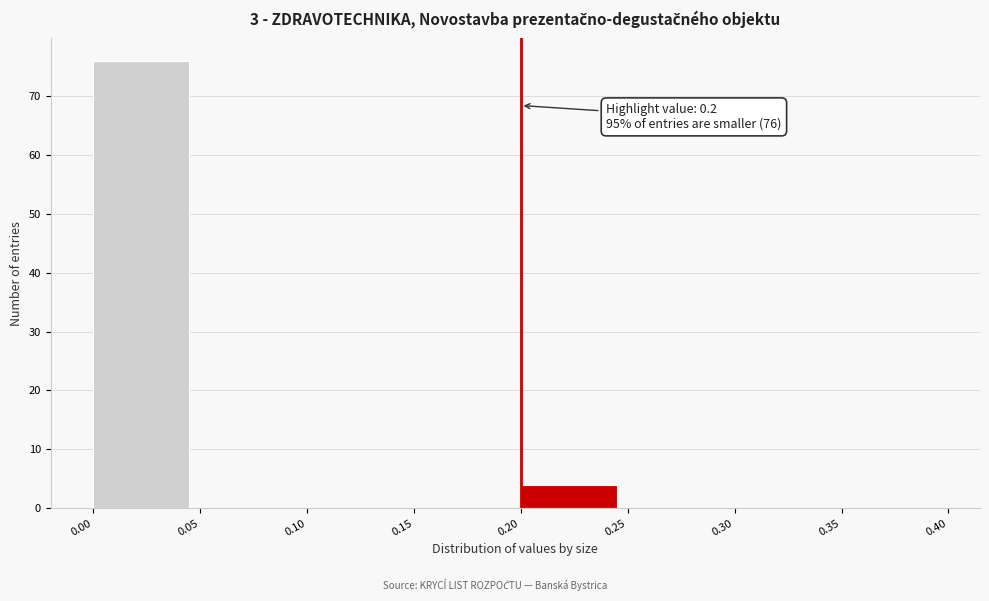

Which range on the x-axis has the tallest bar?

0.00 to 0.05